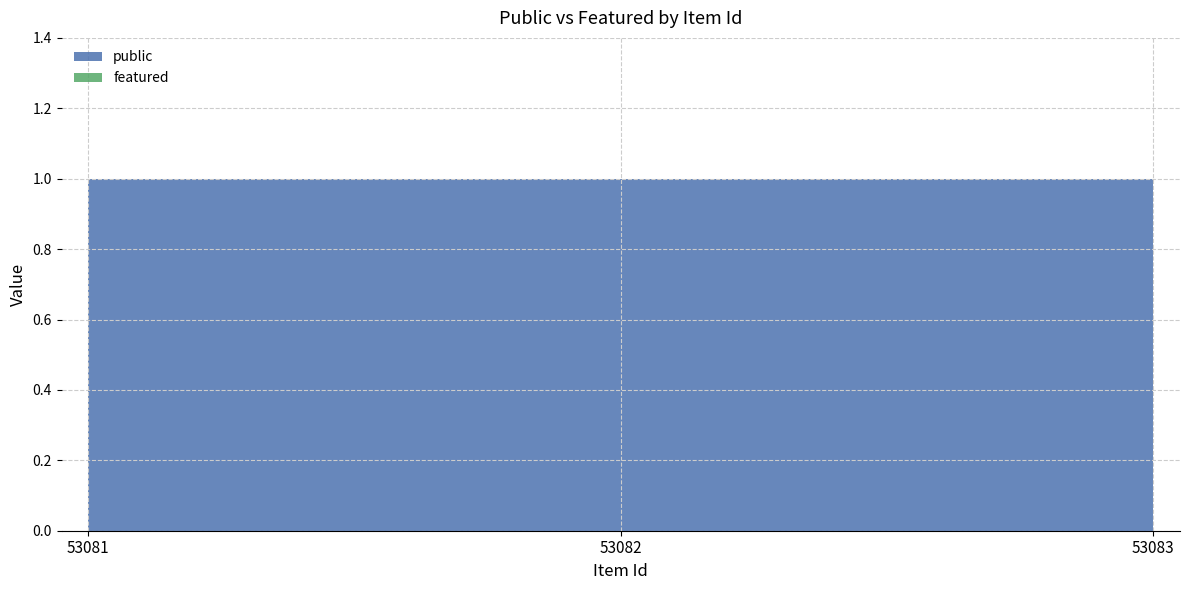

Reading right to left, list all the values displayed in this chart.

public: 53083=1	53082=1	53081=1
featured: 53083=0	53082=0	53081=0